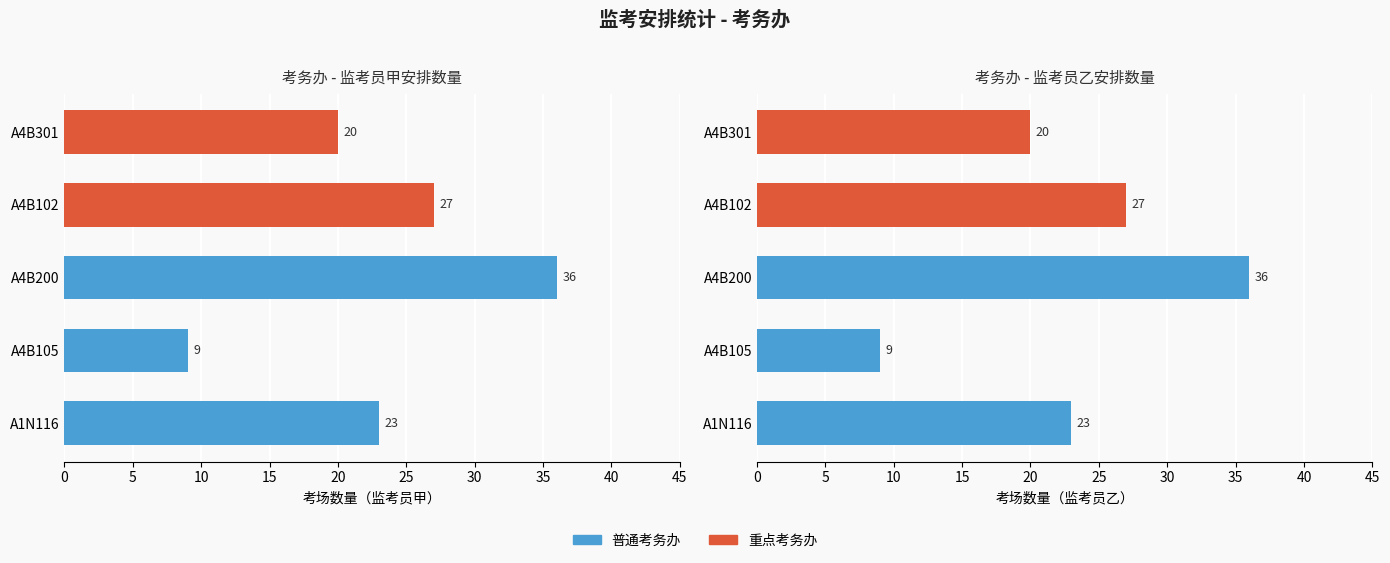

How many groups of bars are there?

5